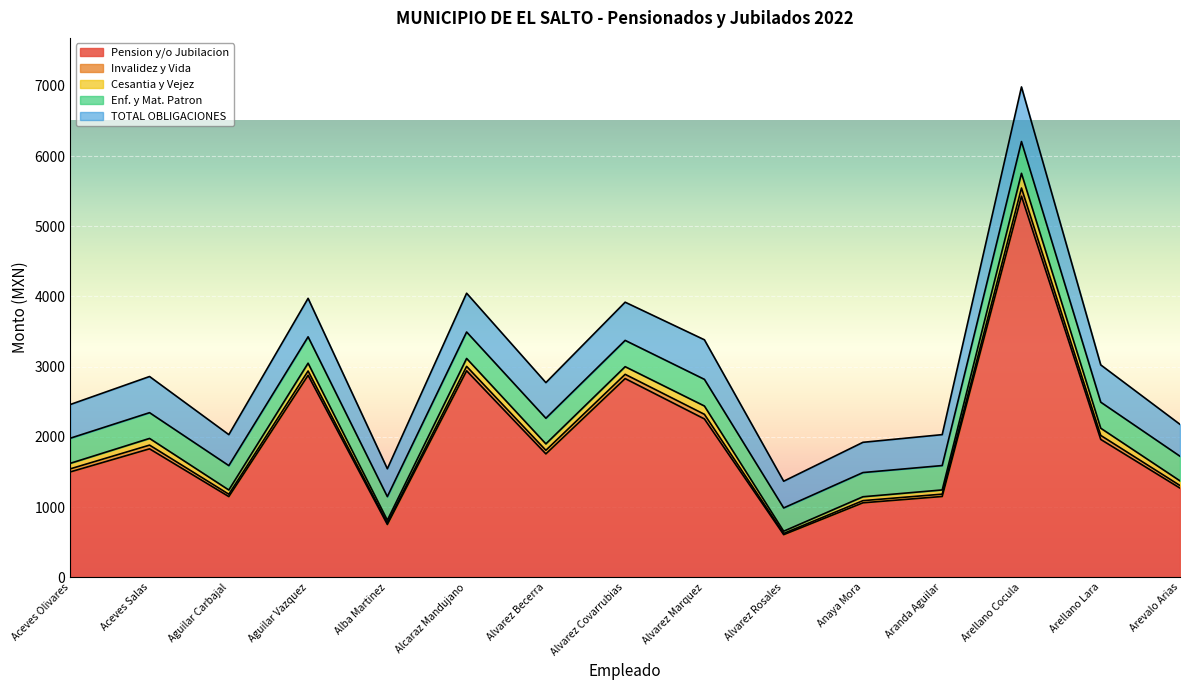

Rank the categories by Pension y/o Jubilacion value from highest to lowest.

Arellano Cocula, Alcaraz Mandujano, Aguilar Vazquez, Alvarez Covarrubias, Alvarez Marquez, Arellano Lara, Aceves Salas, Alvarez Becerra, Aceves Olivares, Arevalo Arias, Aranda Aguilar, Aguilar Carbajal, Anaya Mora, Alba Martinez, Alvarez Rosales